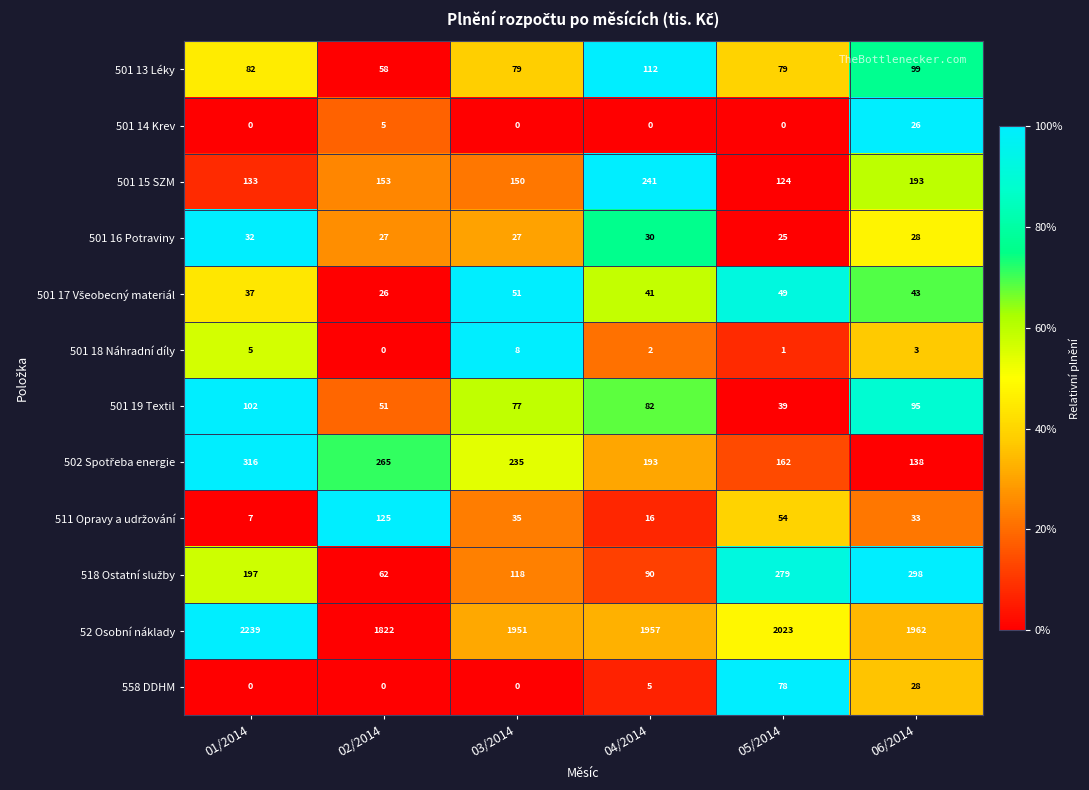

What is the difference between the maximum and second lowest values in the 501 16 Potraviny series?

5